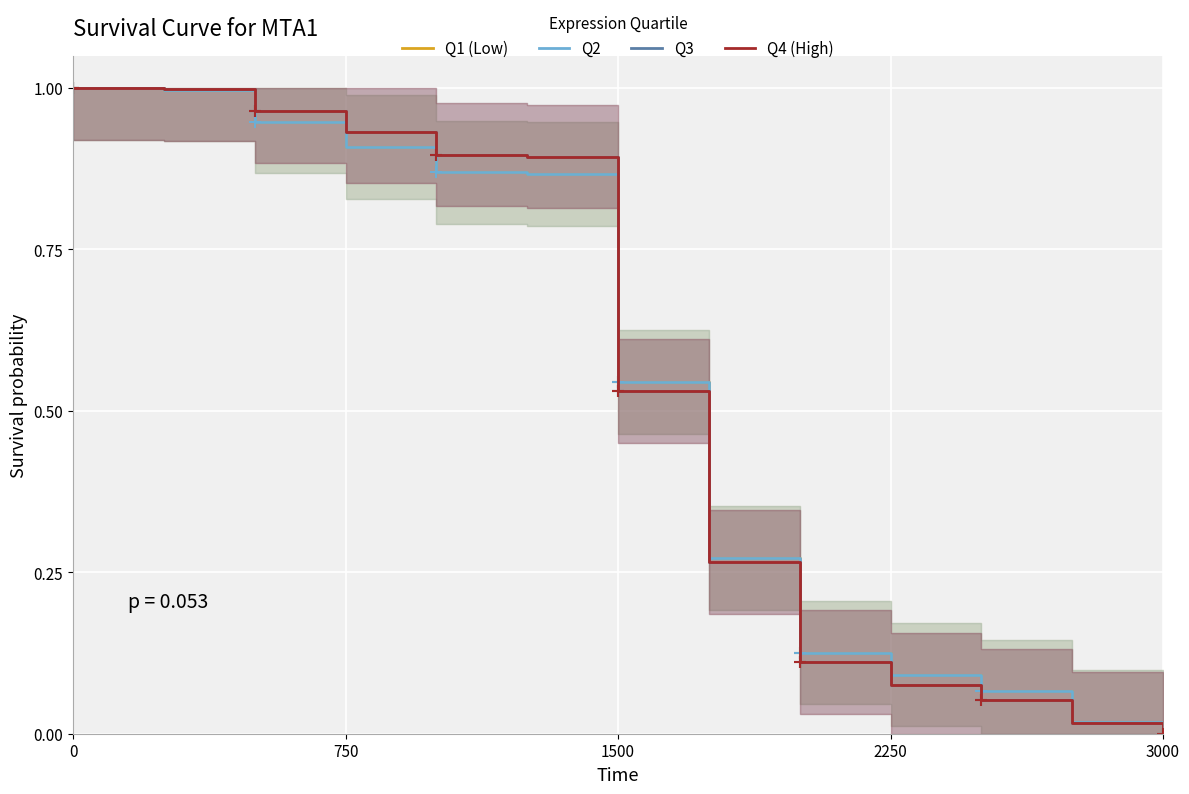

Which series has the largest total across all categories?

Q3